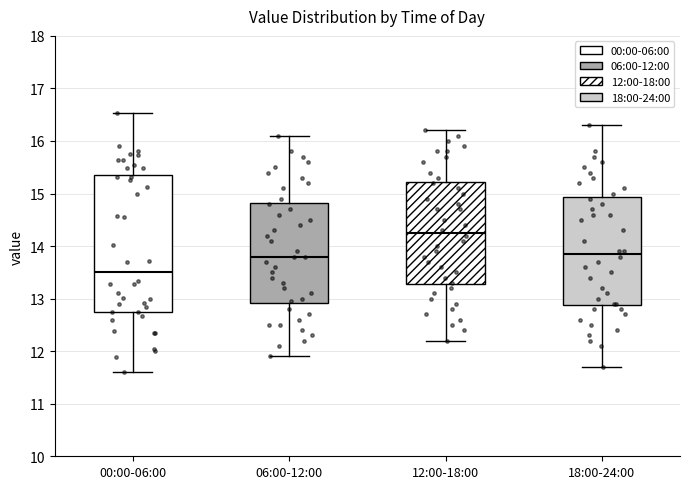

Reading left to right, transcribe this box plot: for each box, give where its median line is, the range the box spans, and where its two whiskers end, as read against the y-axis. The values are not printed on the chart, so give them approximately, as read against the axis.

00:00-06:00: median 13.5, box 12.8 to 15.4, whiskers 11.6 to 16.5
06:00-12:00: median 13.8, box 12.9 to 14.8, whiskers 11.9 to 16.1
12:00-18:00: median 14.3, box 13.3 to 15.2, whiskers 12.2 to 16.2
18:00-24:00: median 13.9, box 12.9 to 14.9, whiskers 11.7 to 16.3